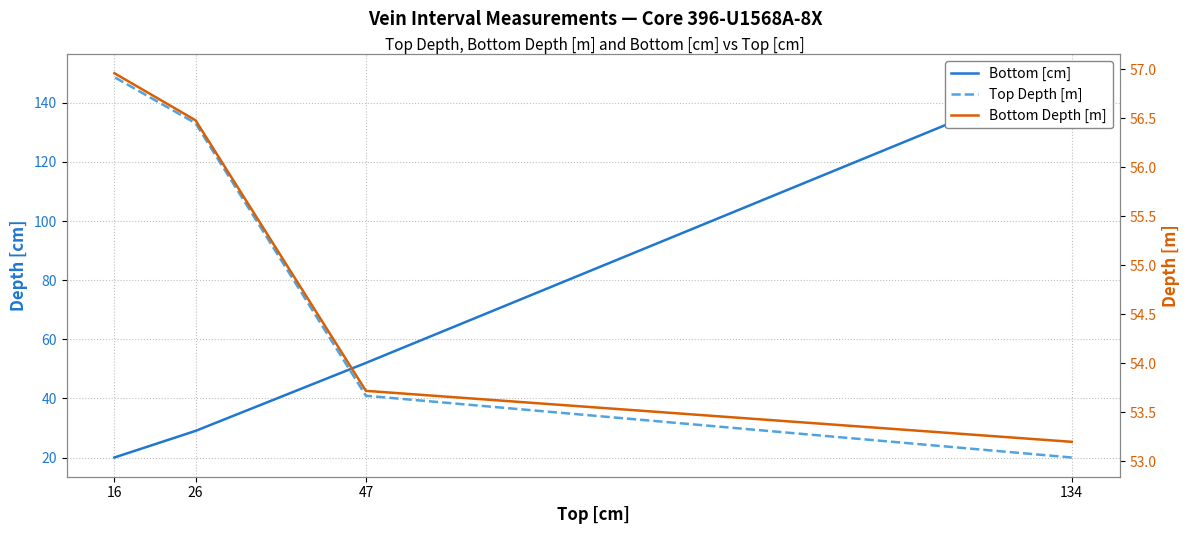

Which label corresponds to the smallest value in the chart?

16